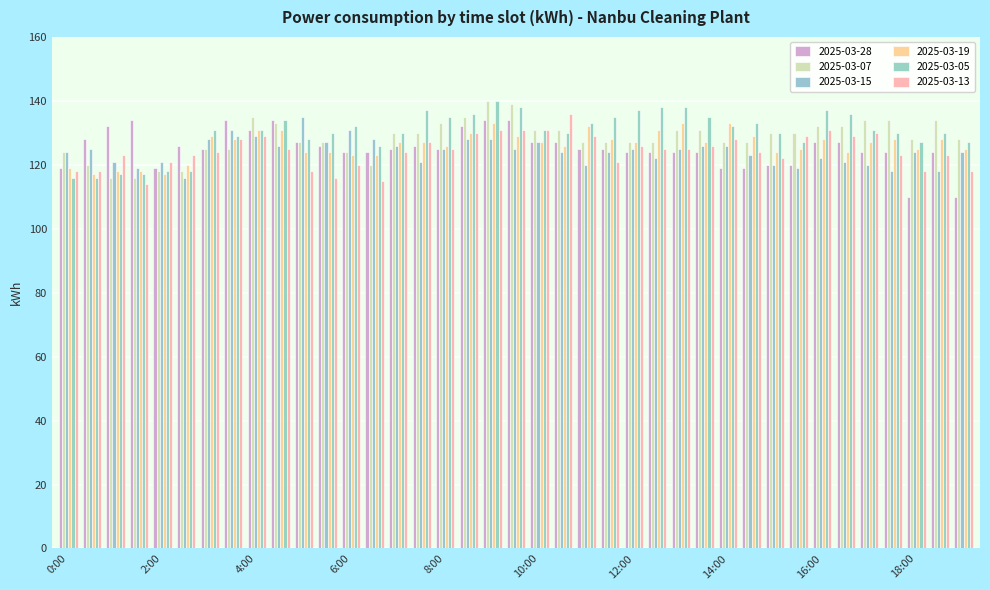

At which category does the chart reach its minimum across all series?

18:00